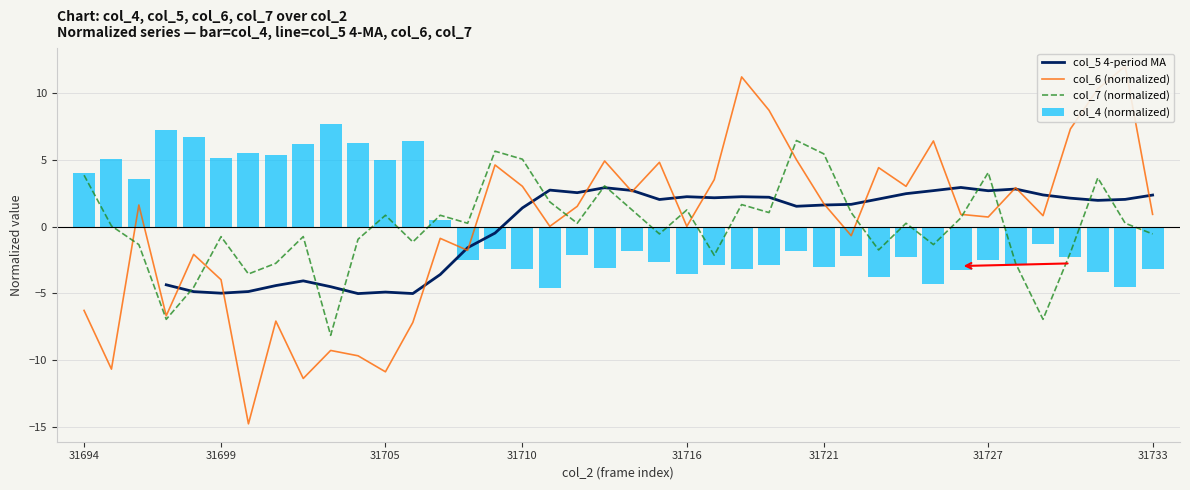

Is the value of col_4 at 31705 greater than the value of col_7 at 31727?

Yes